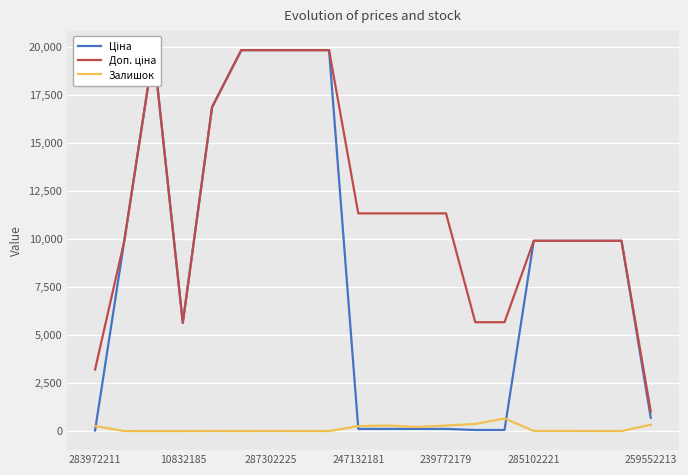

True or false: Залишок has a value of 260 at 247132181.

True